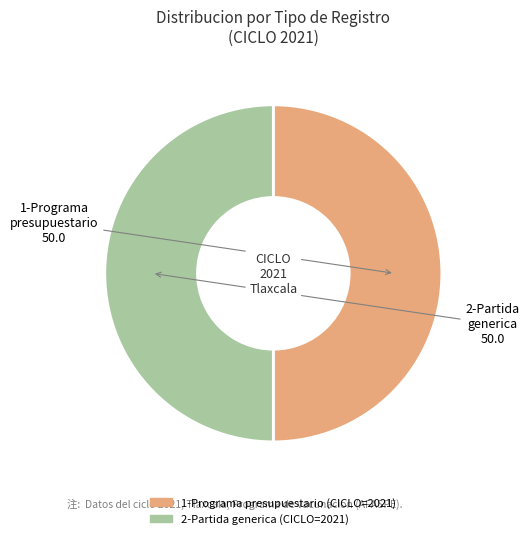

Combined, do 1-Programa presupuestario and 2-Partida generica account for over 50%?

Yes